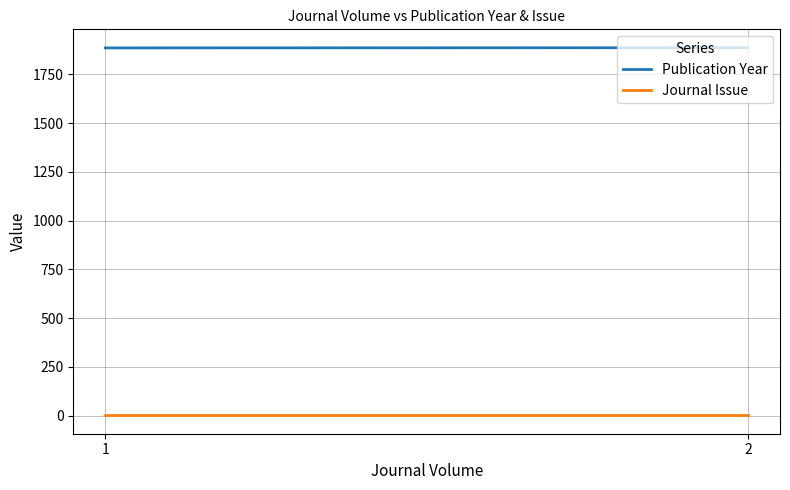

What is the average value of the Journal Issue series?

1